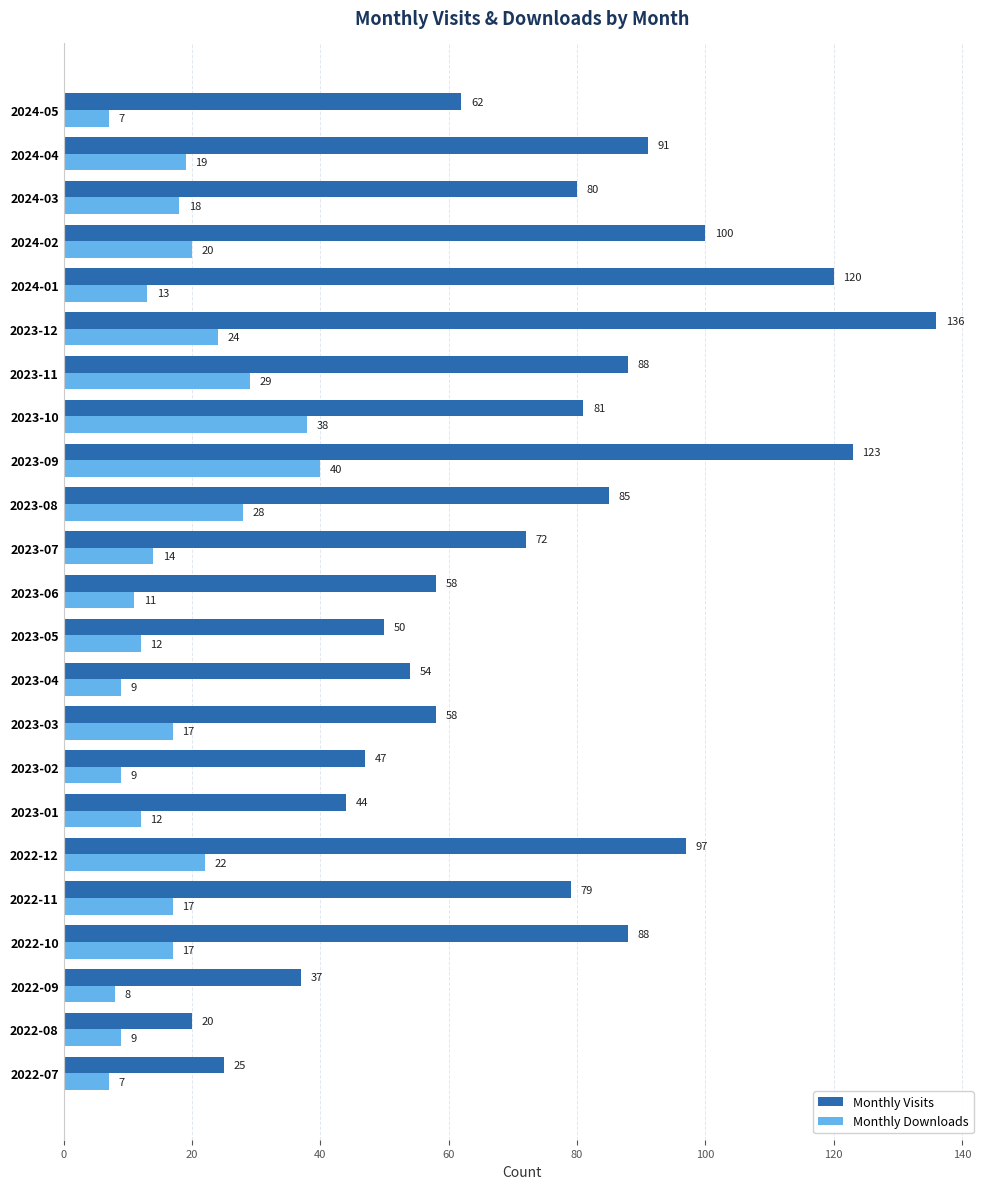

What is the smallest value displayed?

7